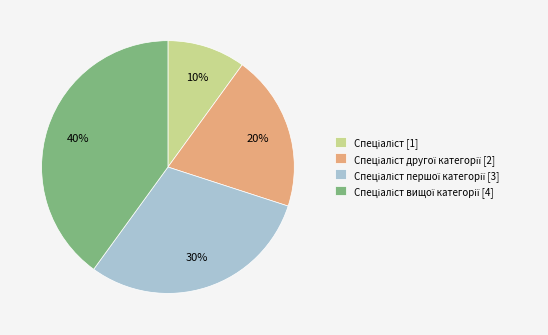

To the nearest percent, what is the difference between the largest and smallest slice percentages?

30%